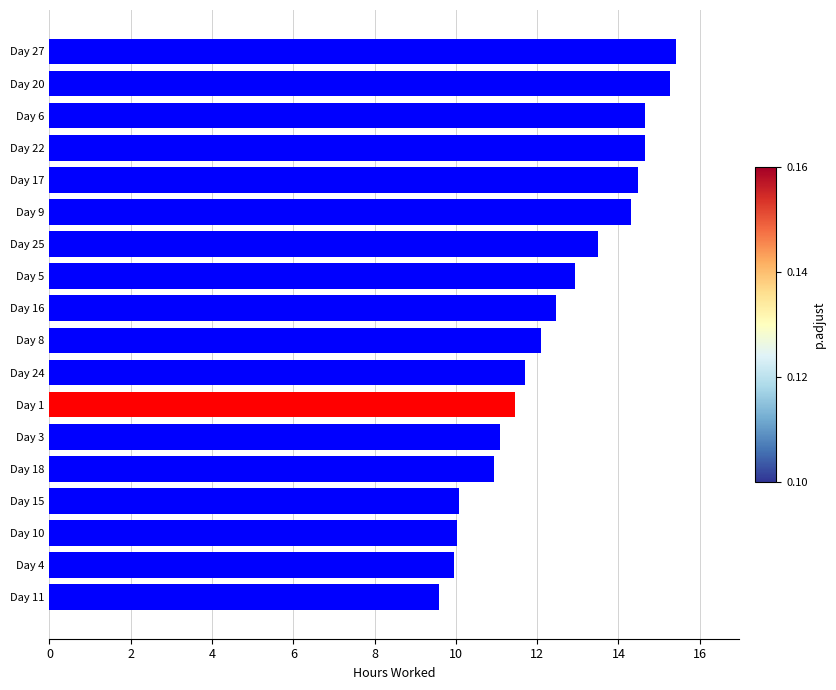

The chart shows a value of 24.6 at Day 22. True or false?

False